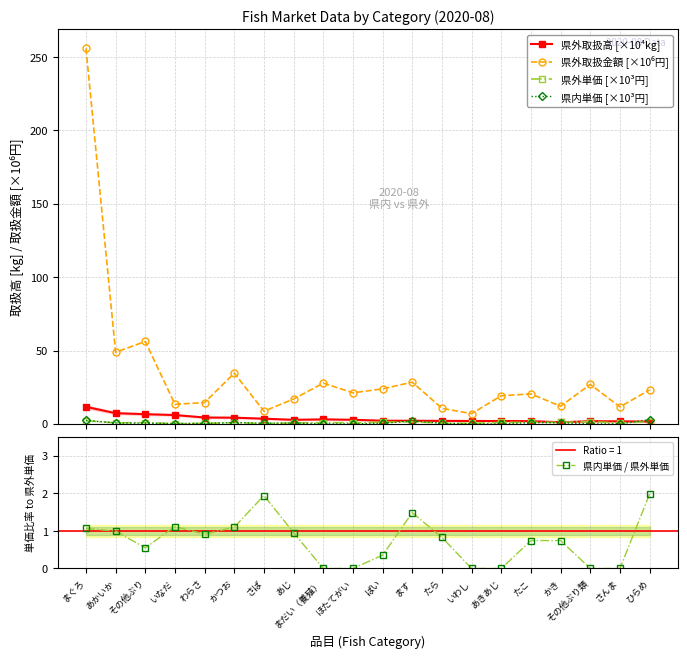

At which label does 県内単価 / 県外単価 reach its peak?

ひらめ